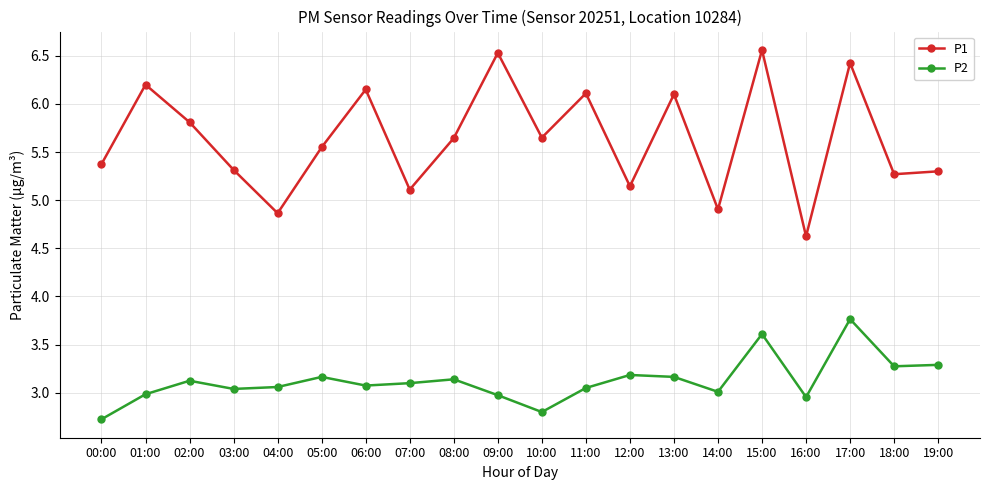

What is the difference between the maximum and minimum values in the P2 series?

1.0